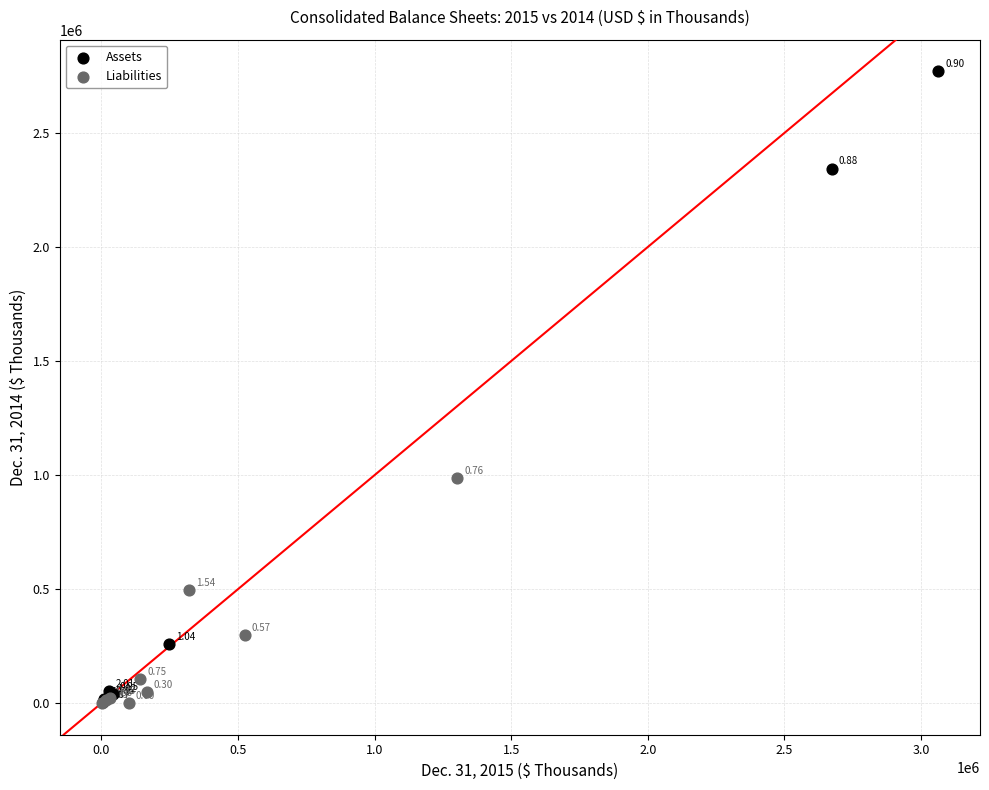

Which series reaches the minimum Y coordinate?

Liabilities